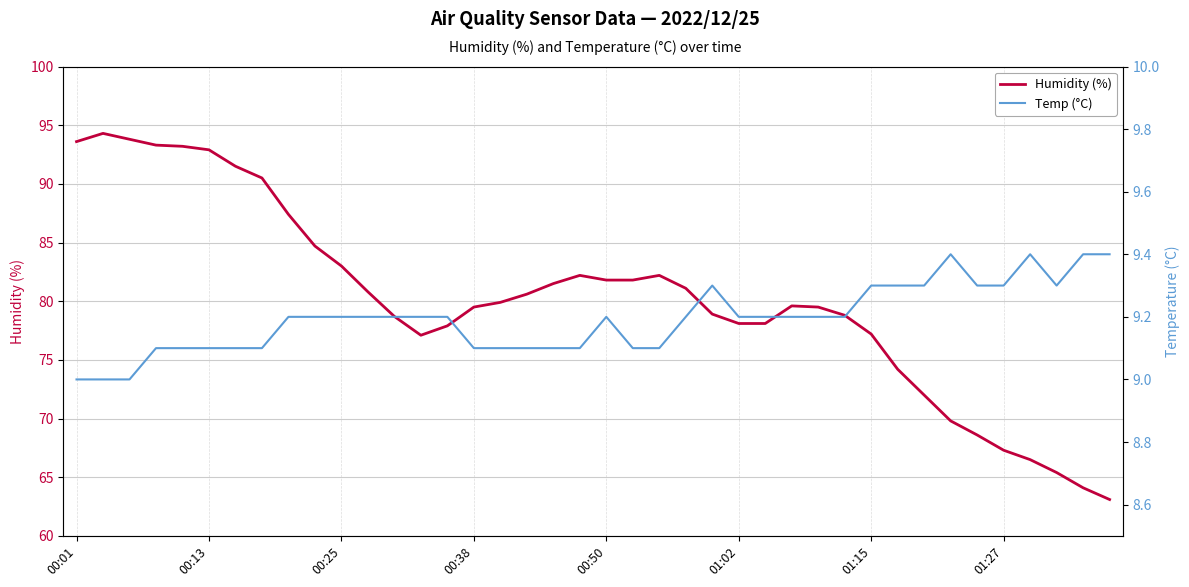

The value of Humidity (%) at 01:15 is 126.2. True or false?

False